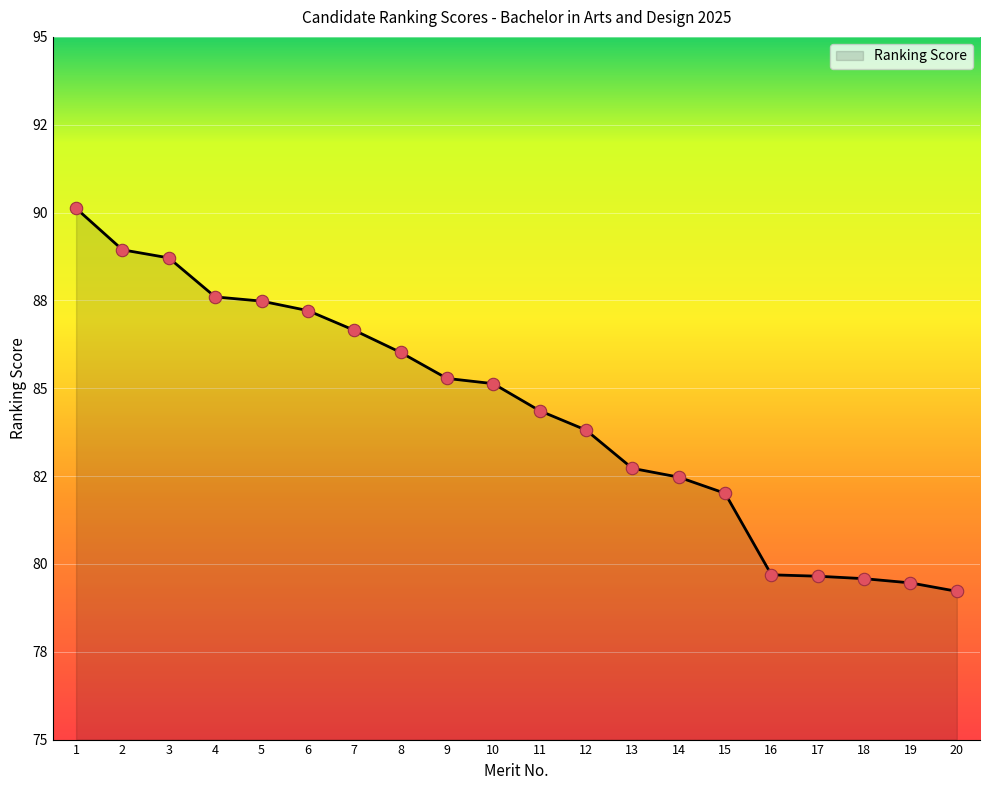

What is the change in value from 10 to 14?

-2.7